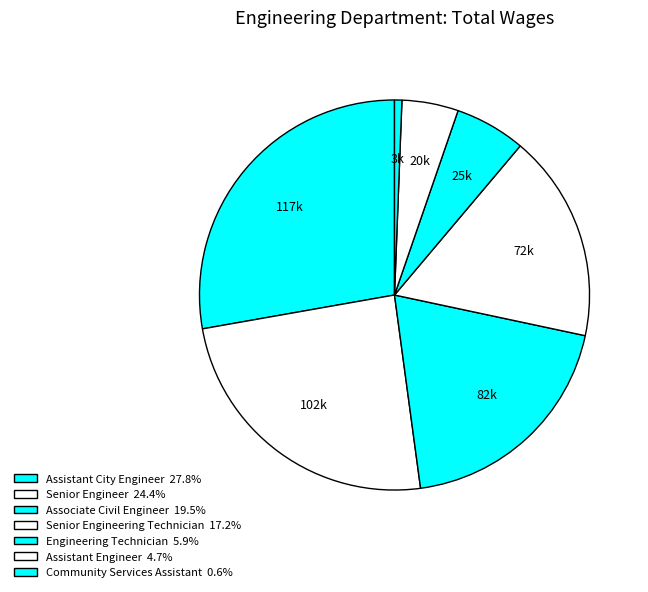

Which category has the smallest portion of the pie?

Community Services Assistant